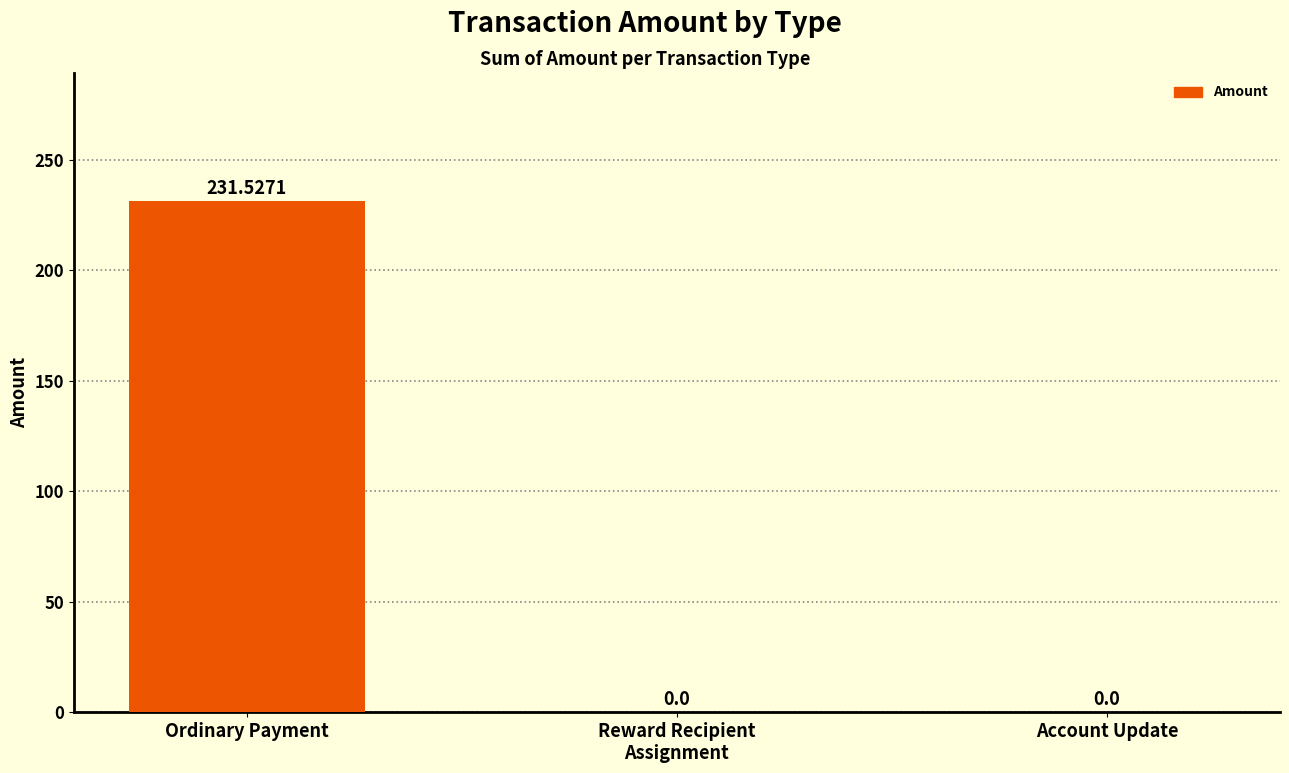

True or false: the data shows -97.4 at Reward Recipient
Assignment.

False